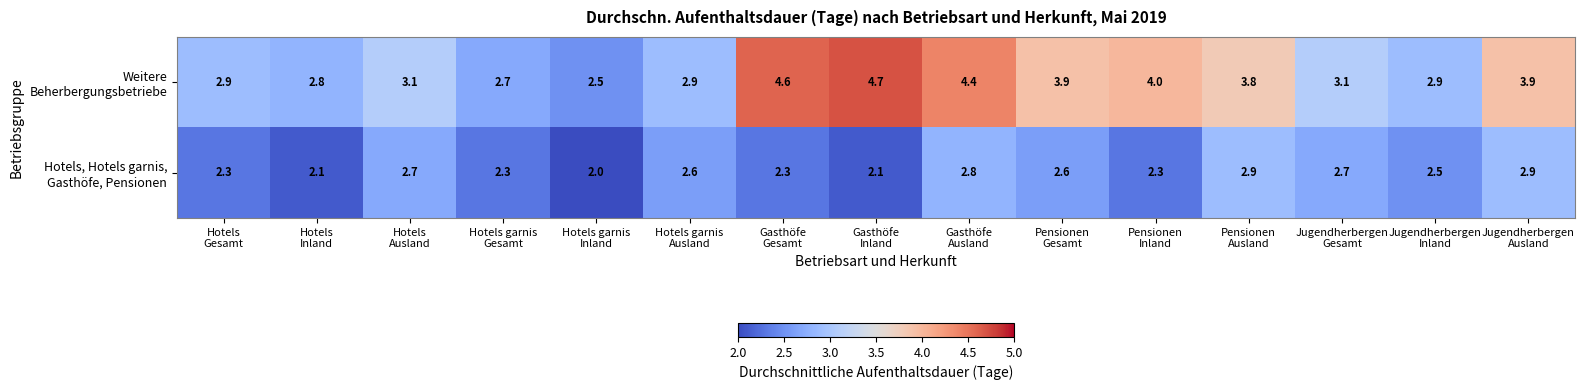

At how many categories does at least one series exceed 3?

9